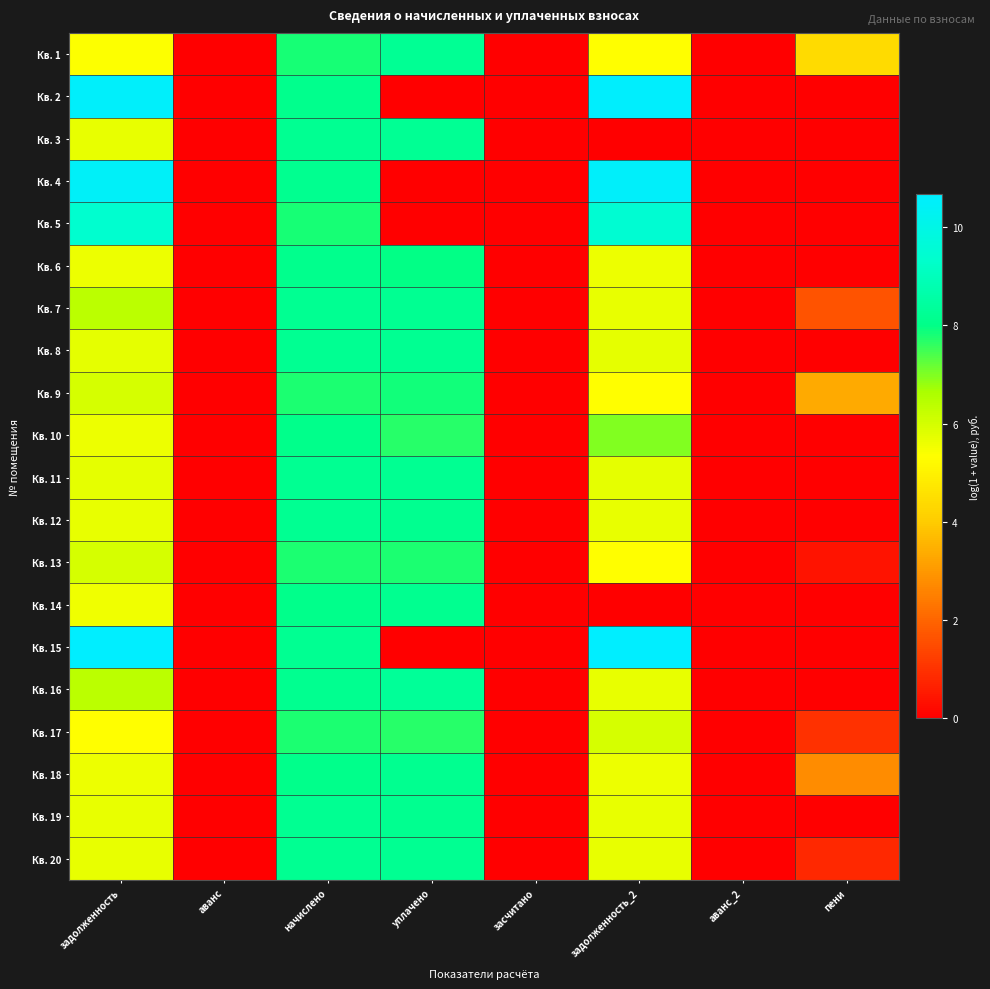

Count the number of categories in the chart.

8